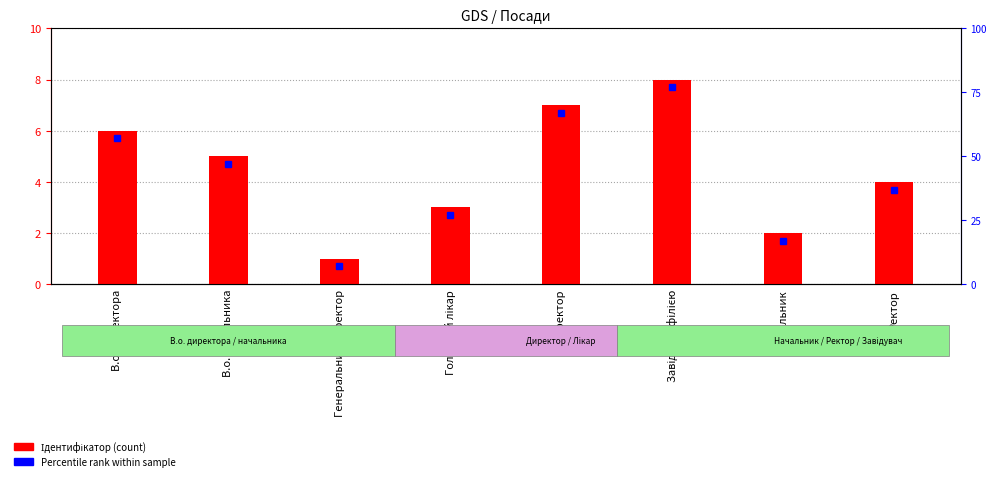

What is the change in value from Генеральний директор to Завідувач філією?

+7